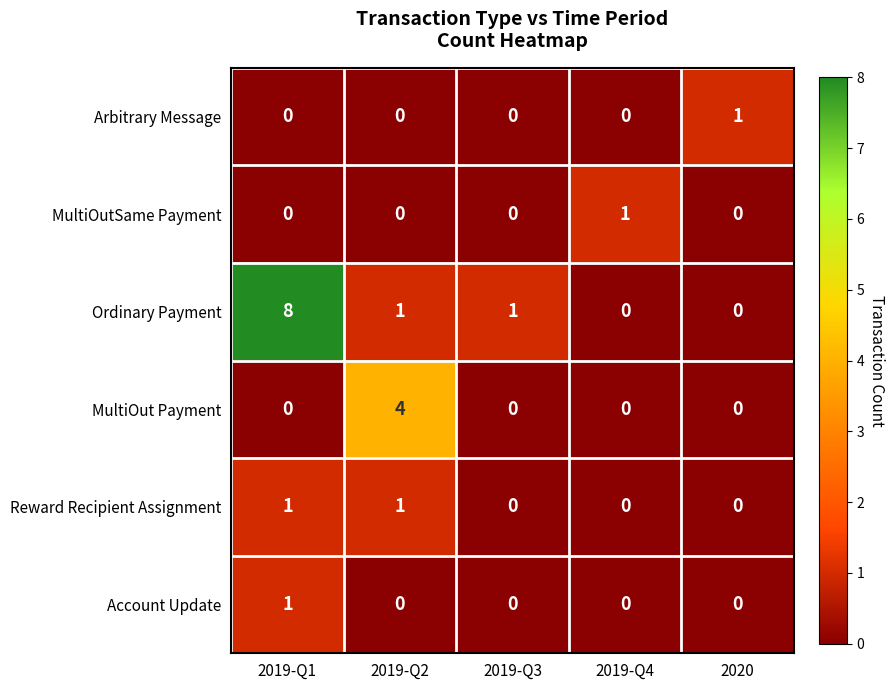

Reading left to right, what are all the values shown in this chart?

Arbitrary Message: 0	0	0	0	1
MultiOutSame Payment: 0	0	0	1	0
Ordinary Payment: 8	1	1	0	0
MultiOut Payment: 0	4	0	0	0
Reward Recipient Assignment: 1	1	0	0	0
Account Update: 1	0	0	0	0